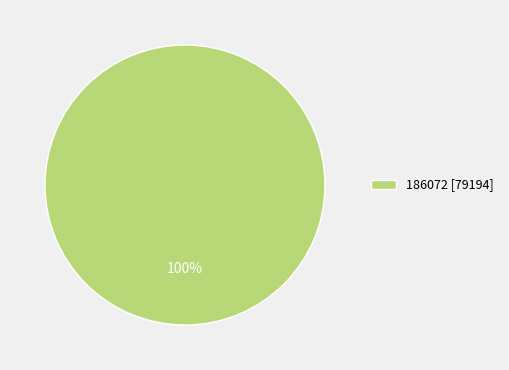

Is there any slice that represents more than half of the pie?

Yes